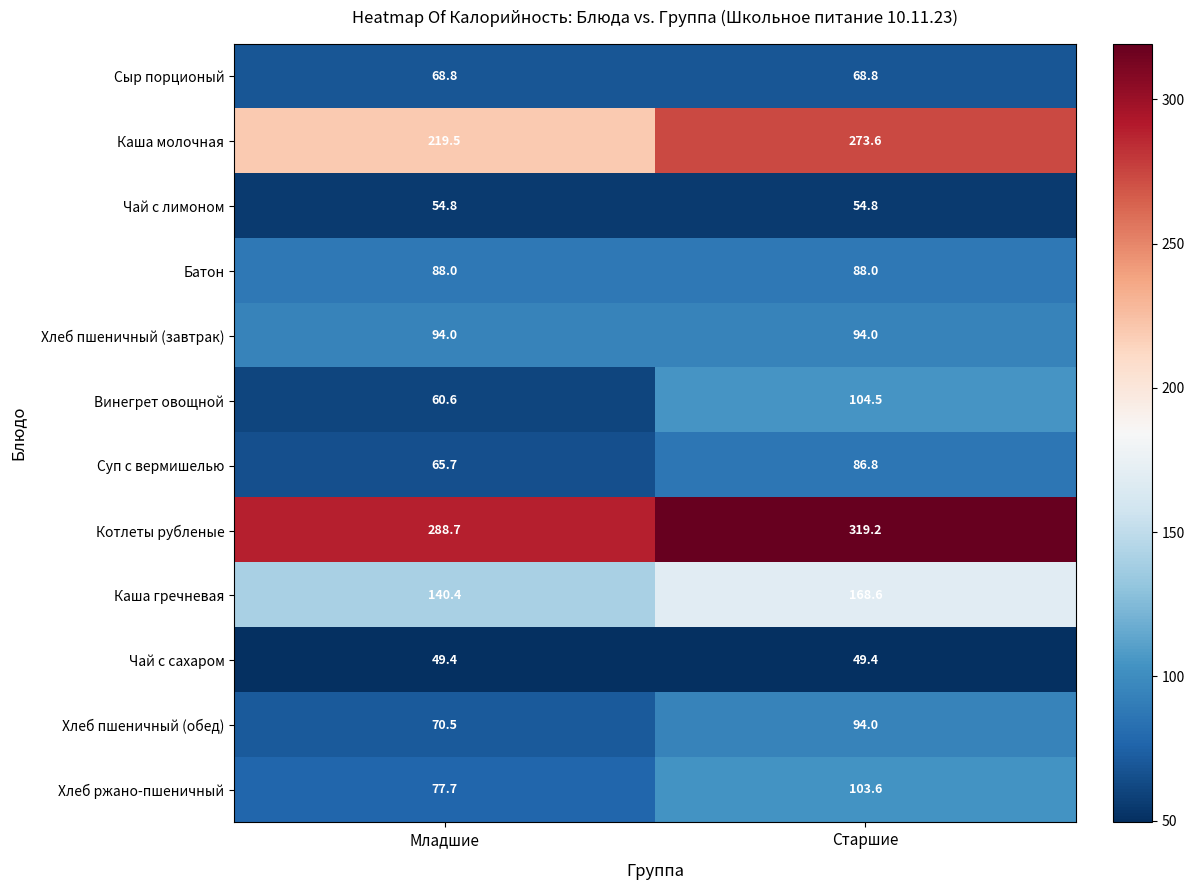

Where is Каша гречневая nearest to the value 154?

Младшие